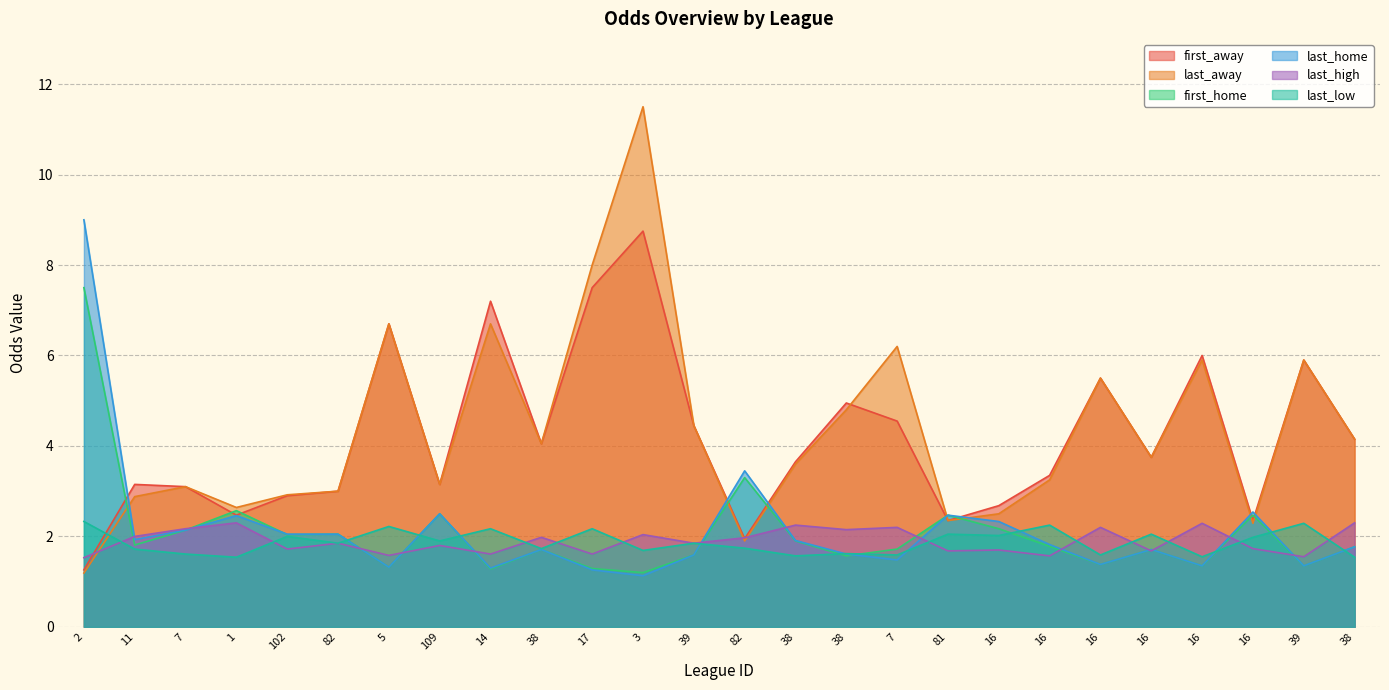

Reading right to left, list all the values displayed in this chart.

first_away: 38=4.2	39=5.9	16=2.4	16=6.0	16=3.8	16=5.5	16=3.4	16=2.7	81=2.4	7=4.5	38=5.0	38=3.6	82=1.9	39=4.5	3=8.8	17=7.5	38=4.0	14=7.2	109=3.1	5=6.7	82=3.0	102=2.9	1=2.5	7=3.1	11=3.1	2=1.3
last_away: 38=4.2	39=5.9	16=2.3	16=5.9	16=3.8	16=5.5	16=3.2	16=2.5	81=2.4	7=6.2	38=4.8	38=3.6	82=1.9	39=4.5	3=11.5	17=8.0	38=4.0	14=6.7	109=3.1	5=6.7	82=3.0	102=2.9	1=2.6	7=3.1	11=2.9	2=1.2
first_home: 38=1.8	39=1.4	16=2.5	16=1.4	16=1.7	16=1.4	16=1.8	16=2.2	81=2.5	7=1.7	38=1.6	38=1.9	82=3.3	39=1.6	3=1.2	17=1.3	38=1.7	14=1.3	109=2.5	5=1.3	82=2.0	102=2.0	1=2.6	7=2.1	11=1.8	2=7.5
last_home: 38=1.8	39=1.4	16=2.5	16=1.4	16=1.7	16=1.4	16=1.8	16=2.3	81=2.5	7=1.5	38=1.6	38=1.9	82=3.5	39=1.6	3=1.1	17=1.3	38=1.7	14=1.3	109=2.5	5=1.3	82=2.0	102=2.0	1=2.5	7=2.1	11=1.9	2=9.0
last_high: 38=2.3	39=1.6	16=1.7	16=2.3	16=1.7	16=2.2	16=1.6	16=1.7	81=1.7	7=2.2	38=2.1	38=2.2	82=2.0	39=1.9	3=2.0	17=1.6	38=2.0	14=1.6	109=1.8	5=1.6	82=1.9	102=1.7	1=2.3	7=2.2	11=2.0	2=1.5
last_low: 38=1.5	39=2.3	16=2.0	16=1.6	16=2.0	16=1.6	16=2.2	16=2.0	81=2.0	7=1.6	38=1.6	38=1.6	82=1.7	39=1.9	3=1.7	17=2.2	38=1.7	14=2.2	109=1.9	5=2.2	82=1.9	102=2.0	1=1.5	7=1.6	11=1.7	2=2.3